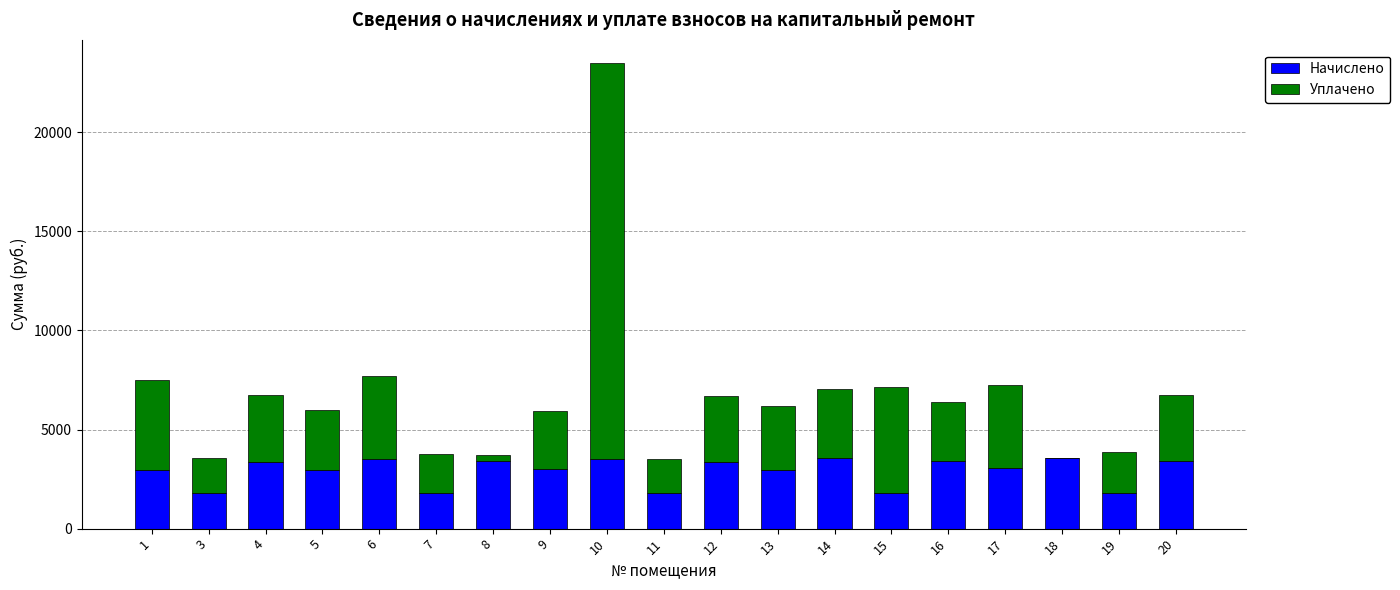

Is it true that Начислено equals 1906.5 at 9?

False